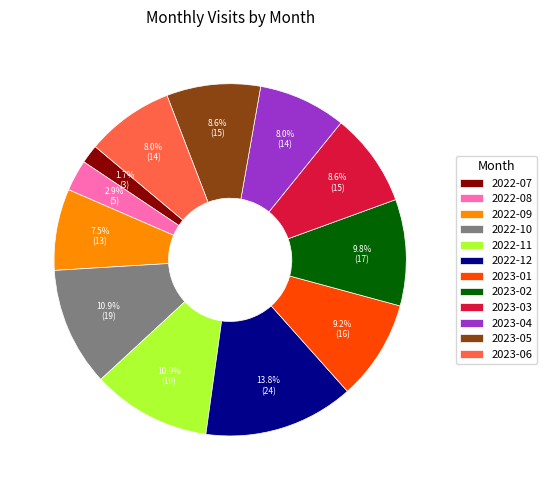

Between 2023-01 and 2022-10, which is larger?

2022-10